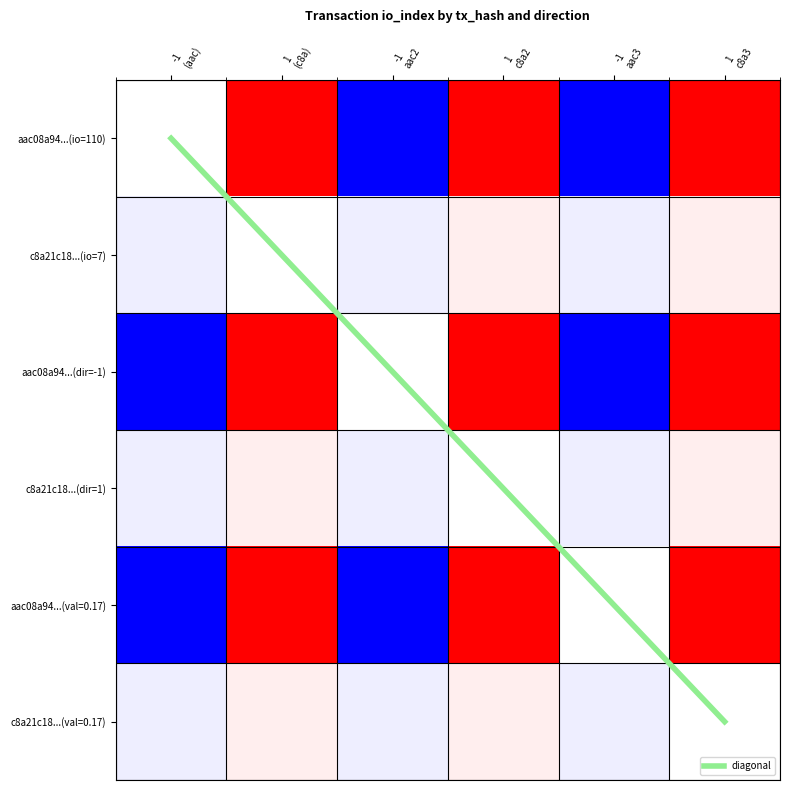

Which label corresponds to the smallest value in the chart?

-1
aac2